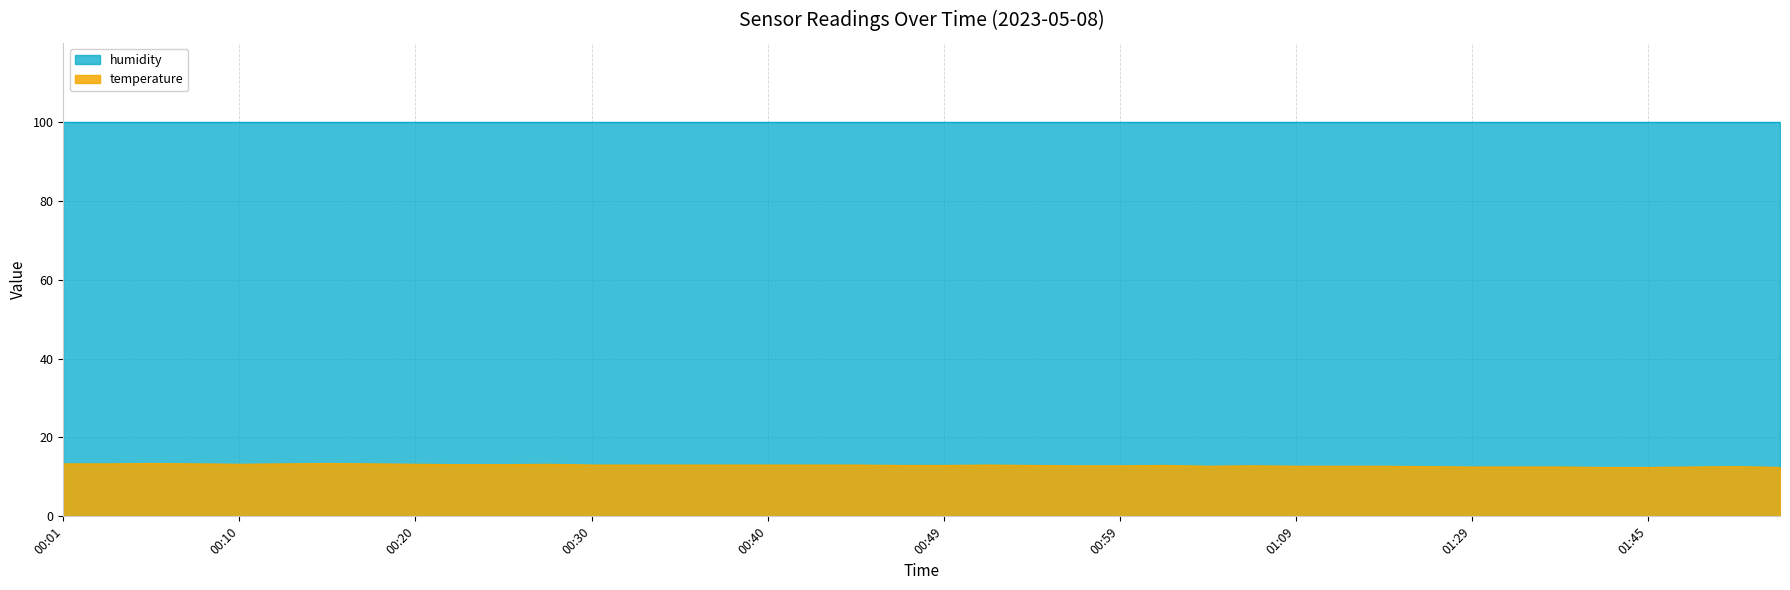

Is it true that the value at 01:52 is 3.5?

False